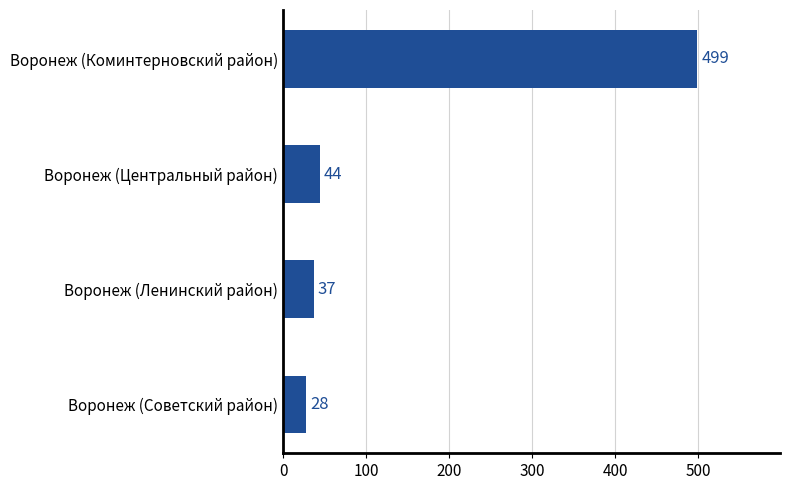

Rank the categories by value from highest to lowest.

Воронеж (Коминтерновский район), Воронеж (Центральный район), Воронеж (Ленинский район), Воронеж (Советский район)